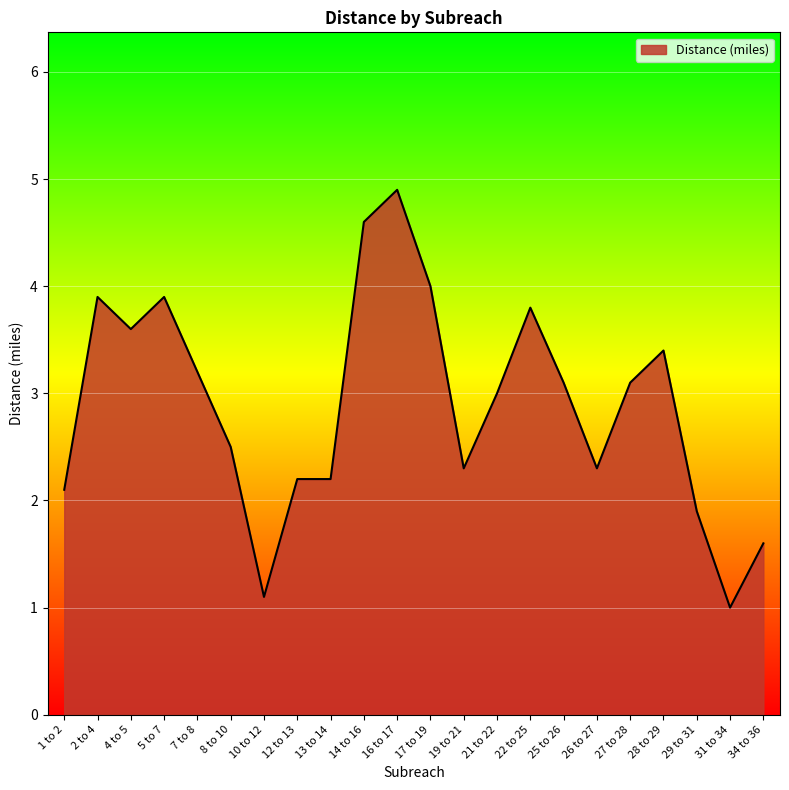

At which label does the data first exceed 3?

2 to 4